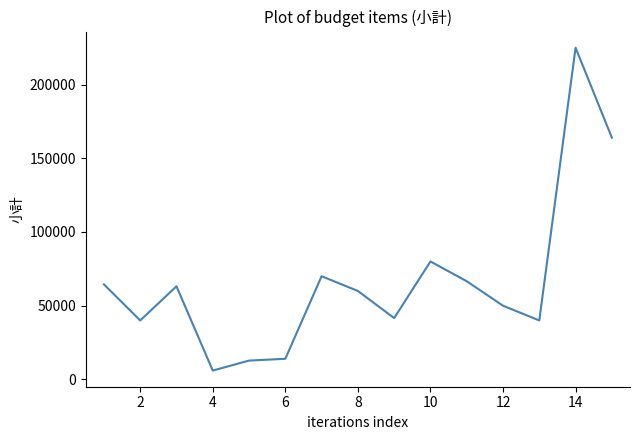

What is the difference between the maximum and minimum values?

219000